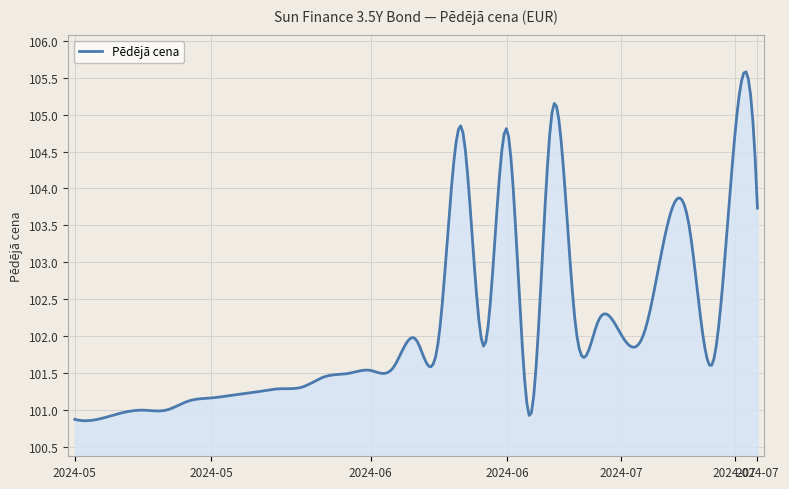

What is the maximum value shown in the chart?

105.6